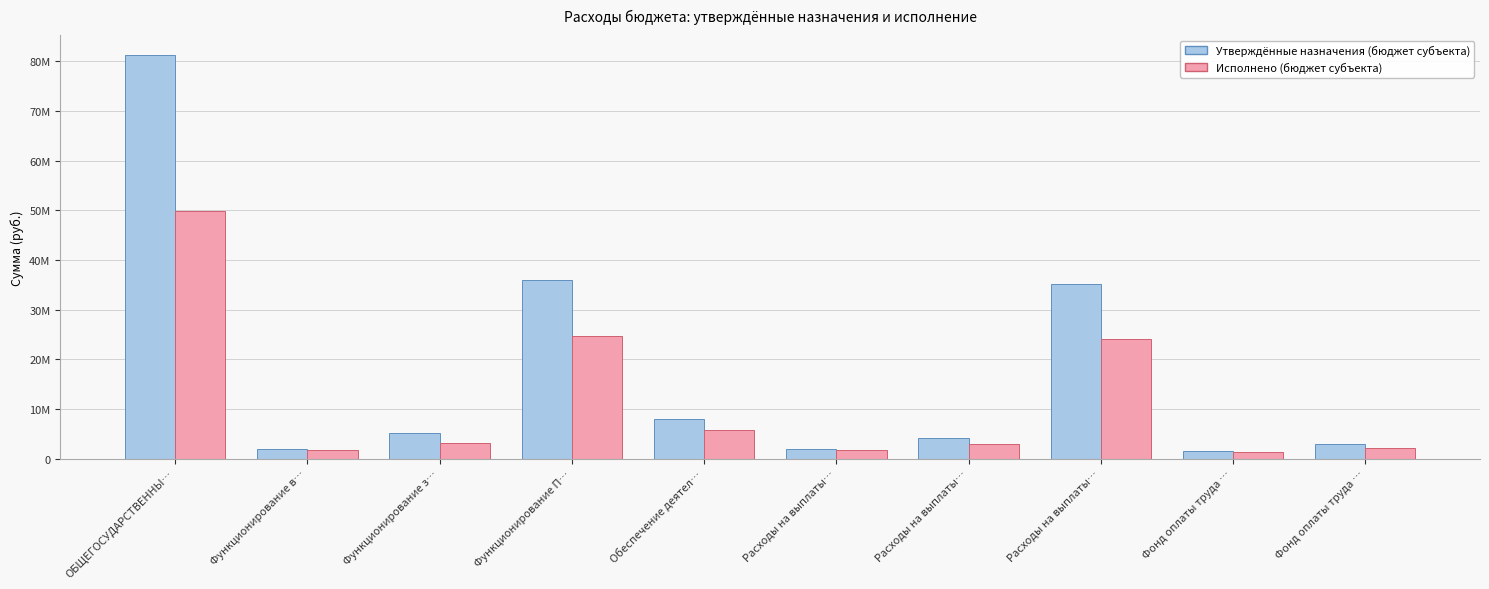

What is the greatest value displayed?

81206991.8